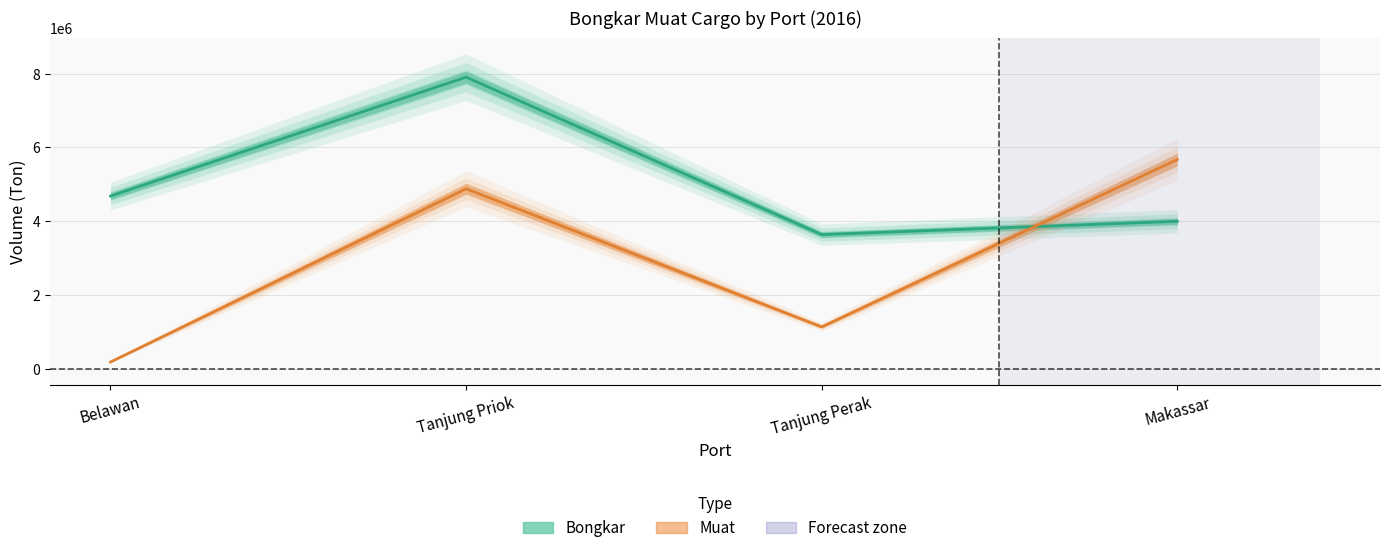

Reading left to right, transcribe all the data shown in this chart.

Bongkar: Belawan=4683275	Tanjung Priok=7907567	Tanjung Perak=3638646	Makassar=3998761
Muat: Belawan=182189	Tanjung Priok=4881137	Tanjung Perak=1135747	Makassar=5675060